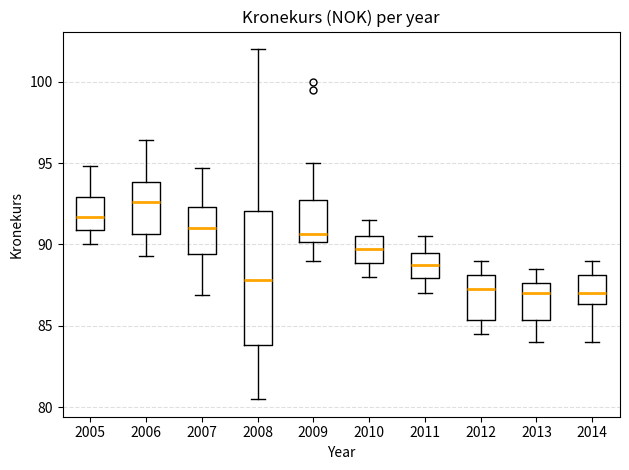

Which box is the tallest, from its lower edge to its upper edge?

2008